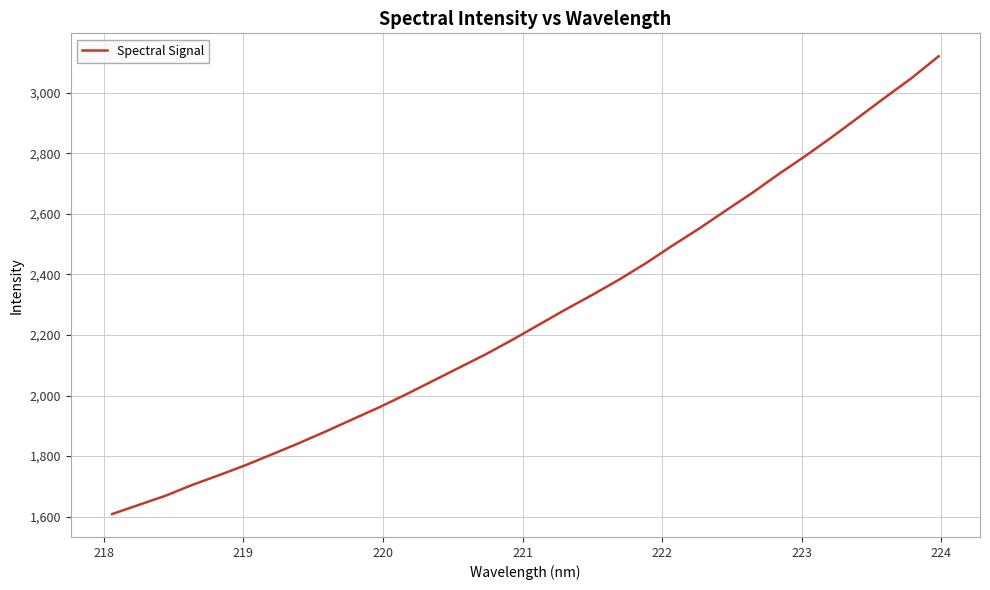

What is the average value?

2264.1